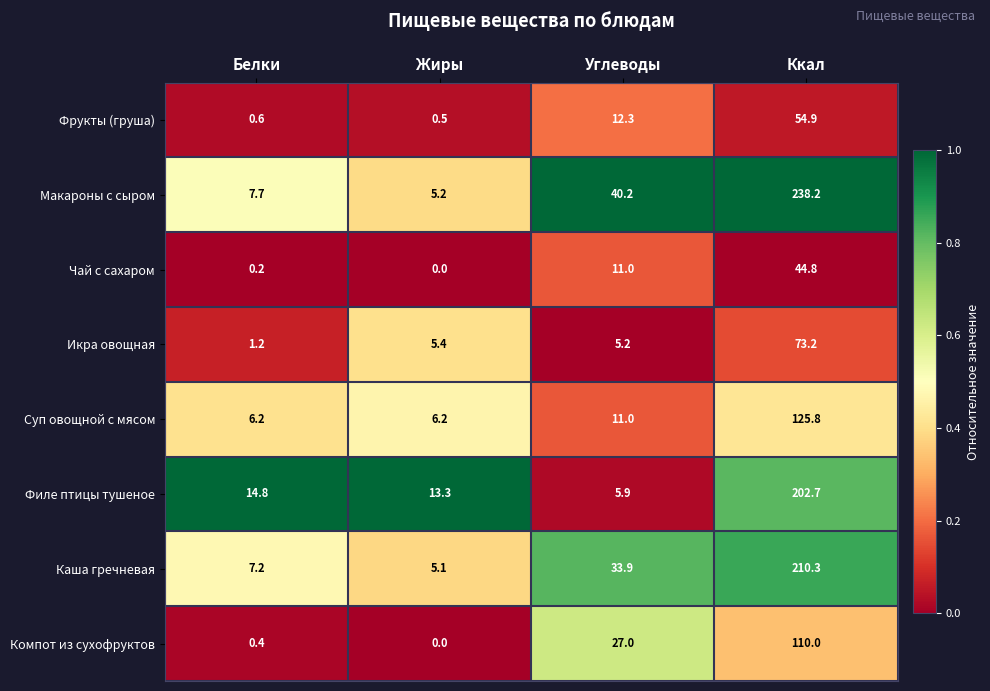

What is the difference between the maximum and minimum values in the Суп овощной с мясом series?

119.6